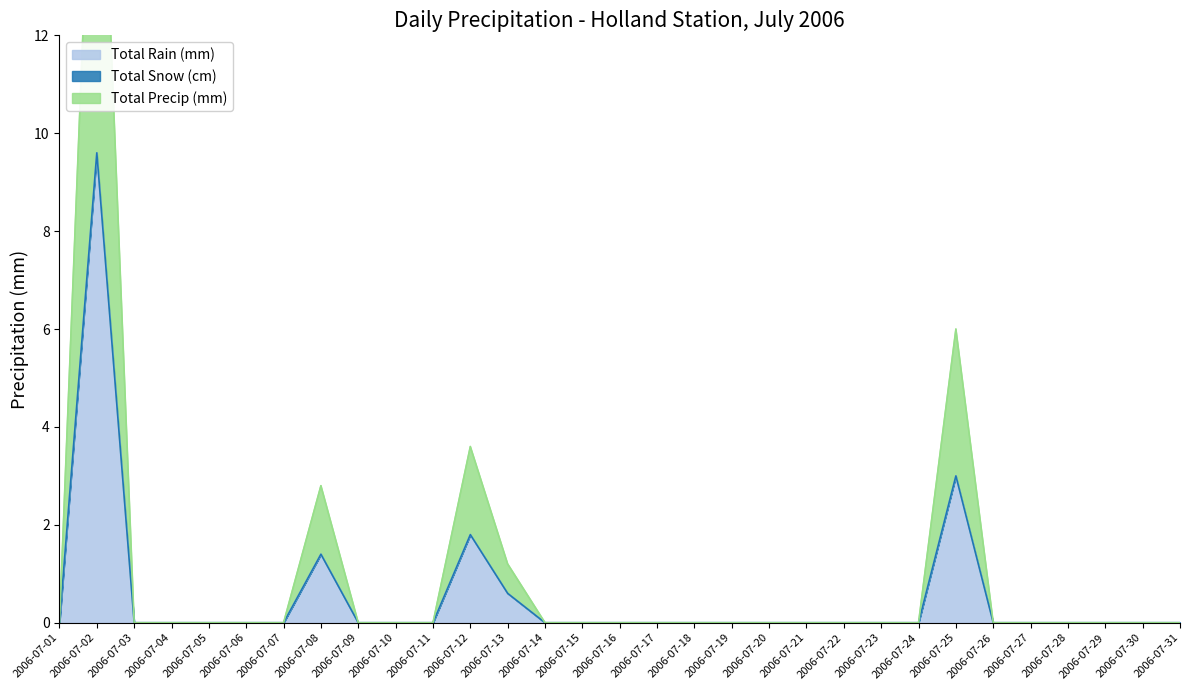

True or false: Total Rain (mm) and Total Precip (mm) intersect in this chart.

False